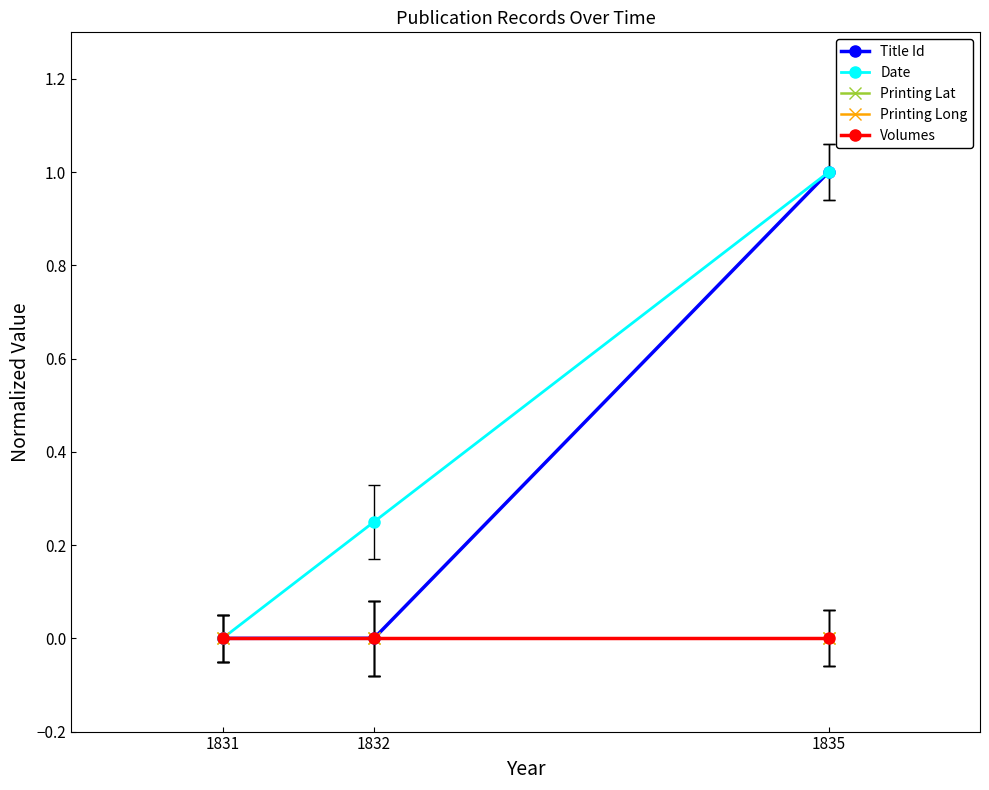

Does the chart have visible grid lines?

No